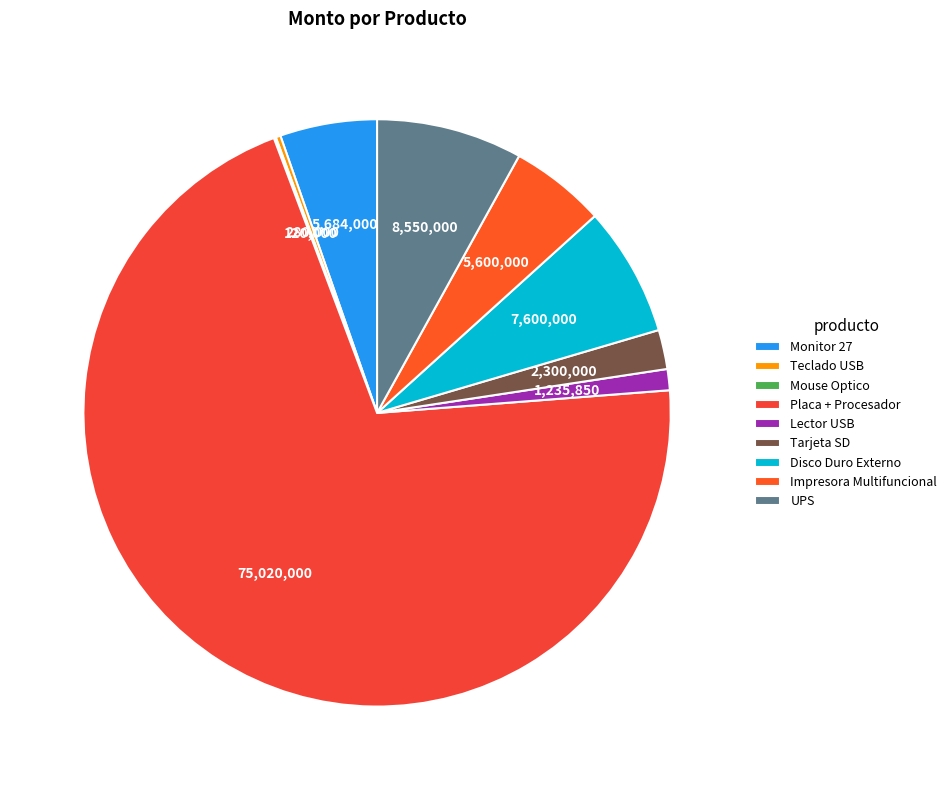

To the nearest percent, what is the difference between the Monitor 27 and Placa + Procesador slice percentages?

65%